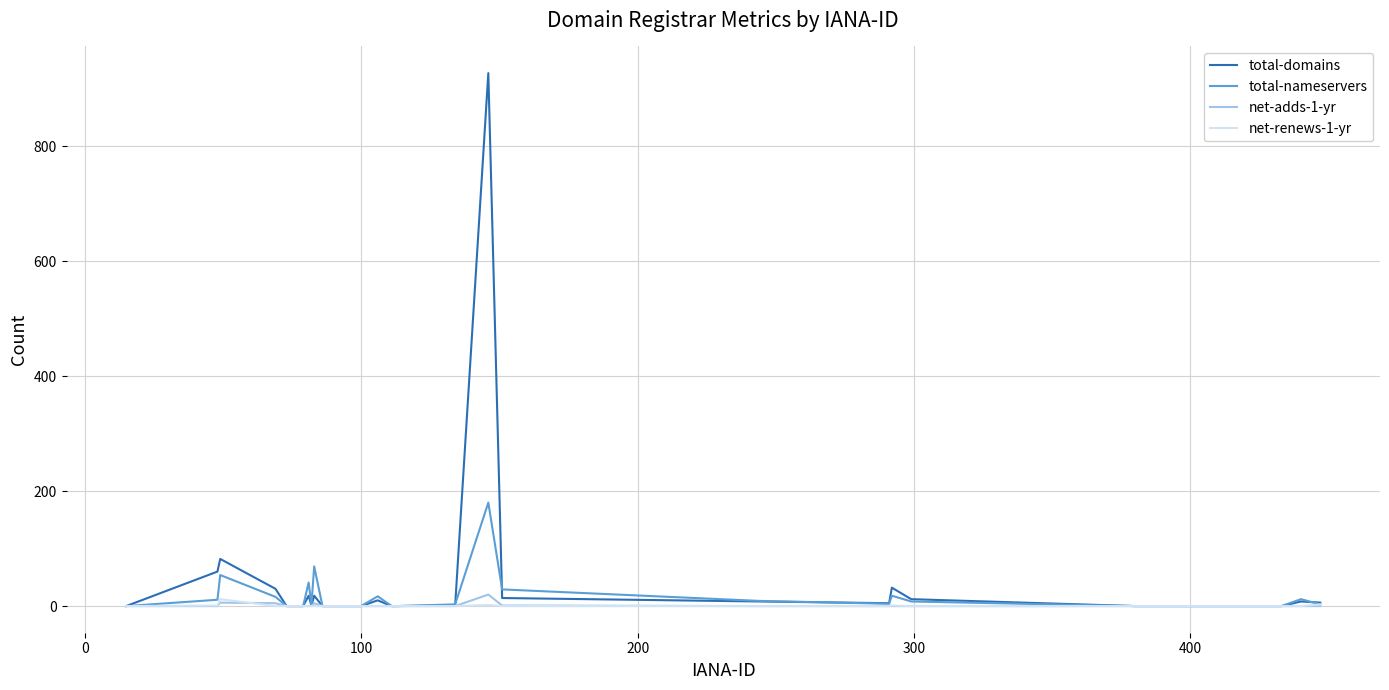

What is the greatest value displayed?

927